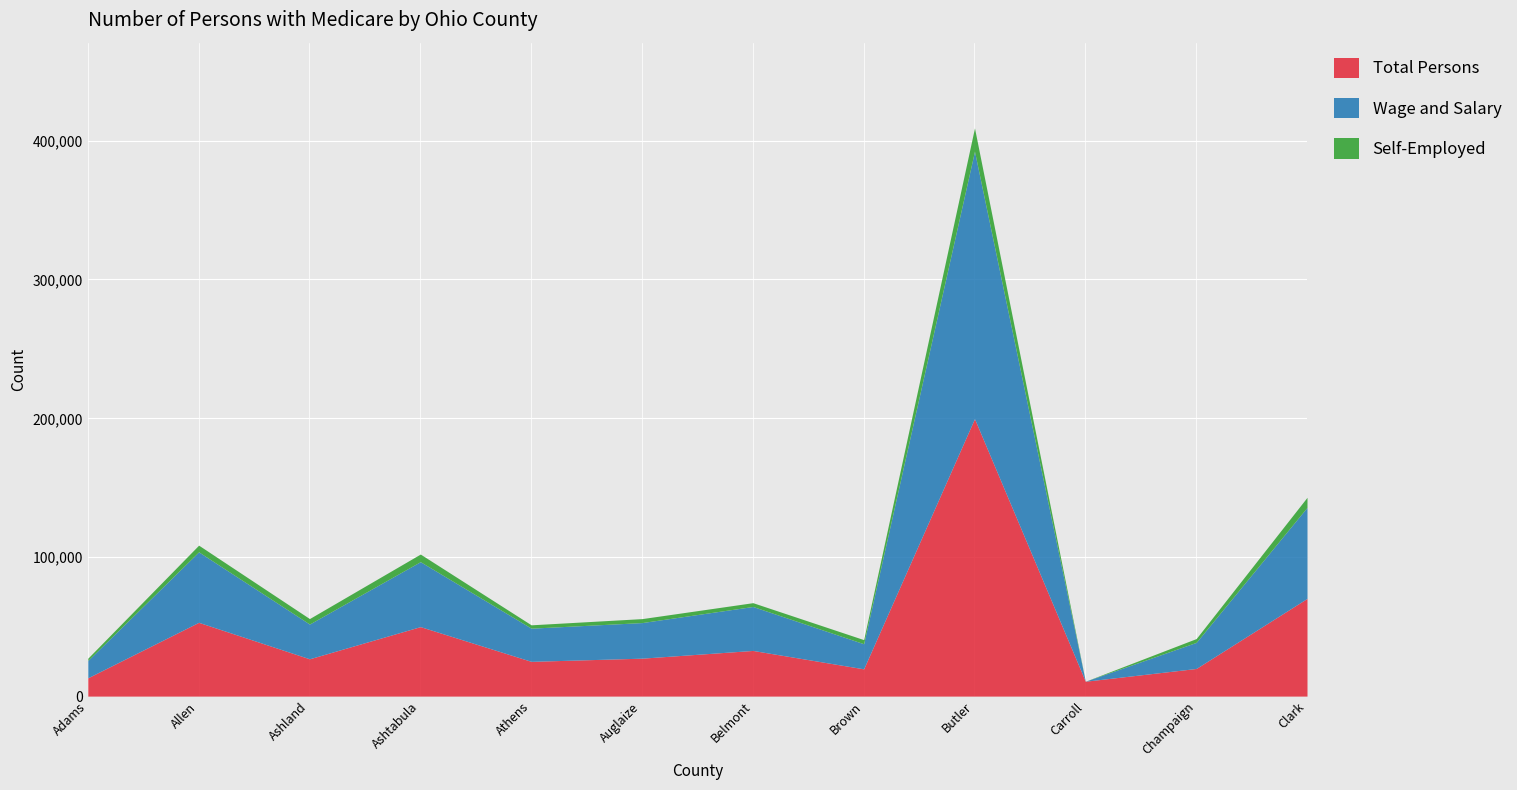

Which series has the largest total across all categories?

Total Persons